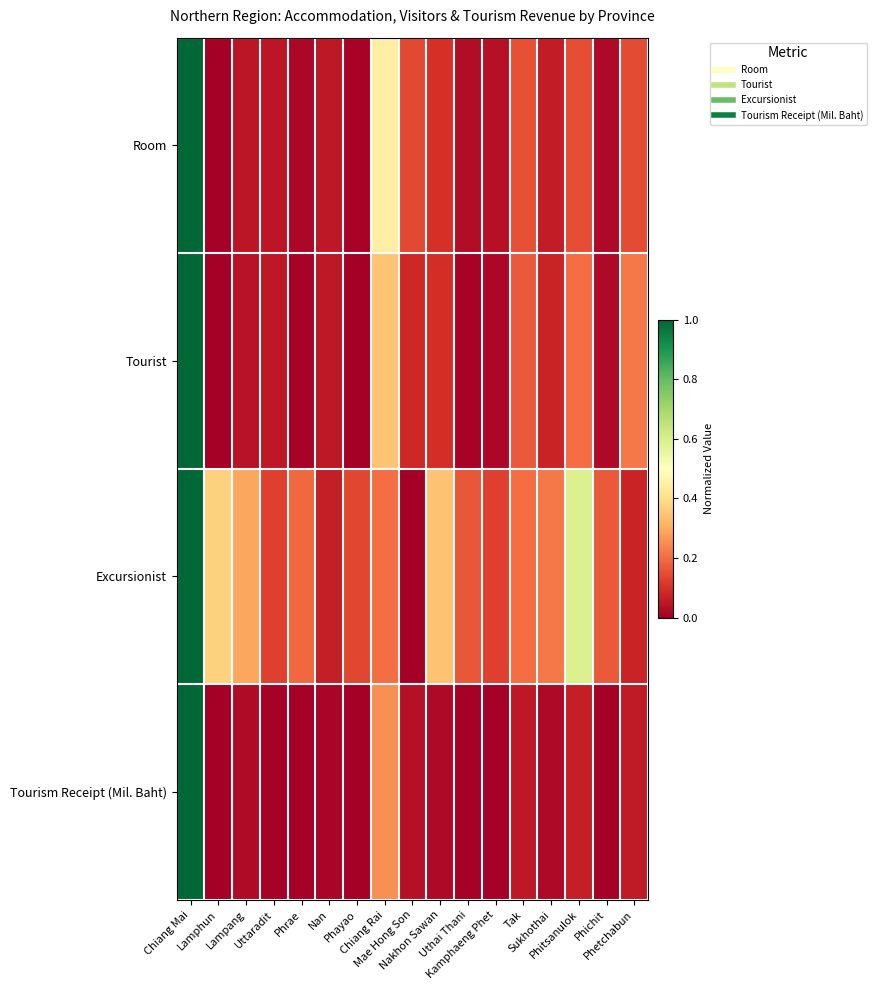

Which series has the largest range (max minus min)?

Room